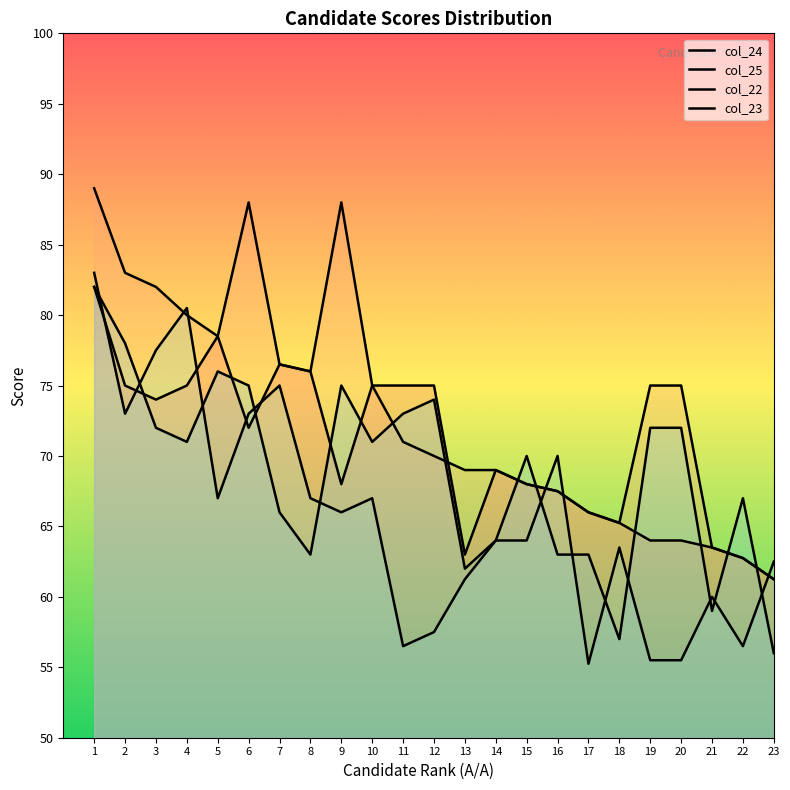

How many intersections are there between col_24 and col_25?

1